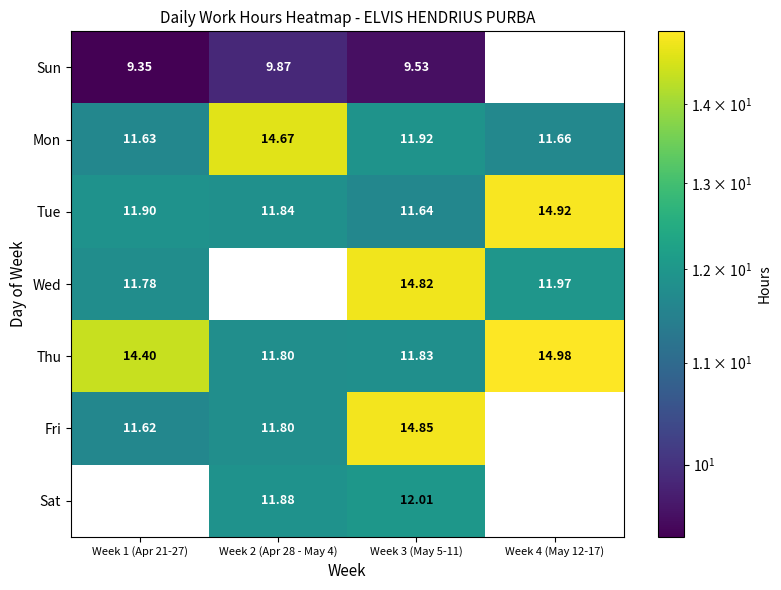

What is the maximum value for Sun?

9.9